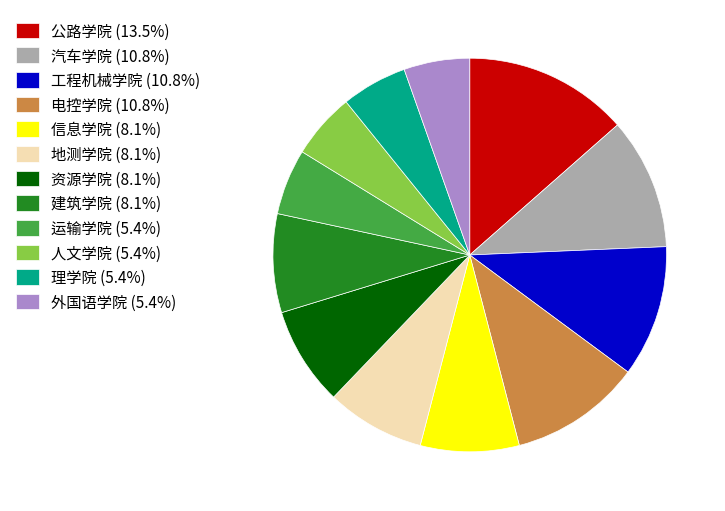

What is the ratio of the value at 人文学院 (5.4%) to the value at 理学院 (5.4%)?

1.0